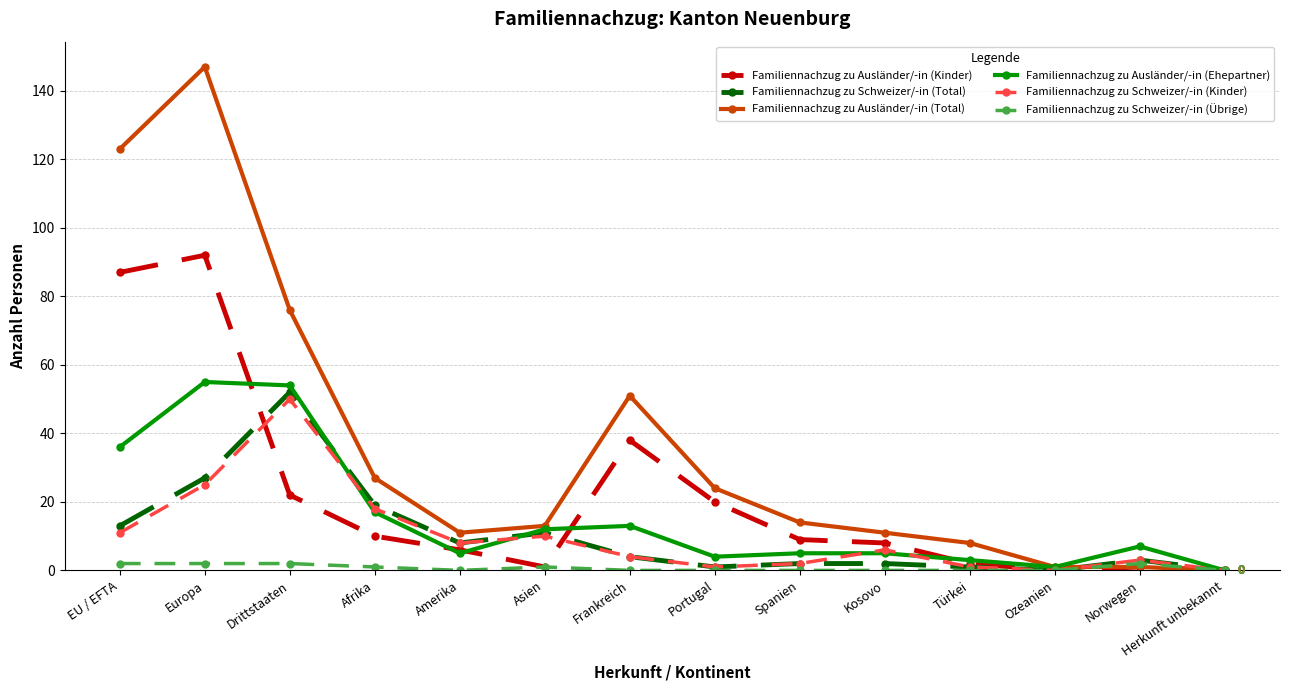

What is the greatest value displayed?

147